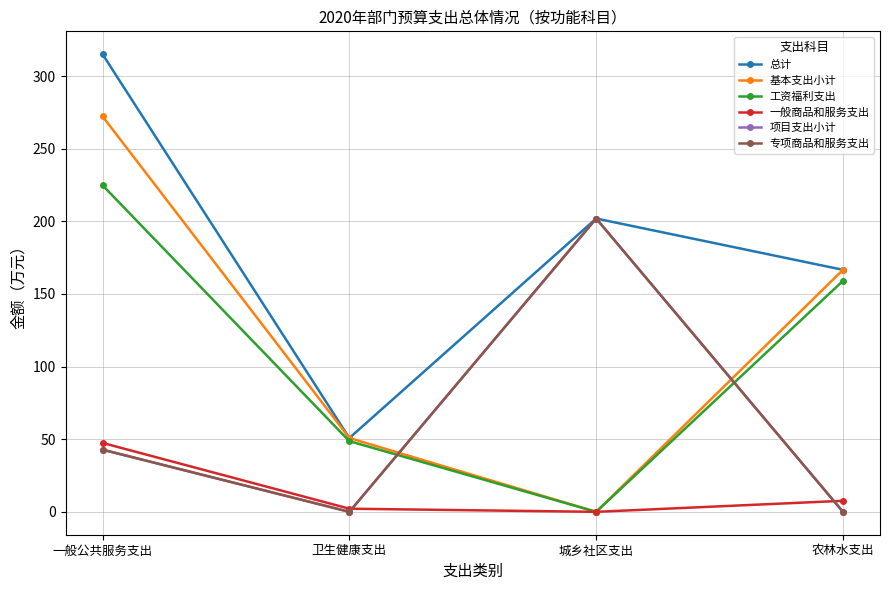

True or false: 工资福利支出 and 专项商品和服务支出 intersect in this chart.

True